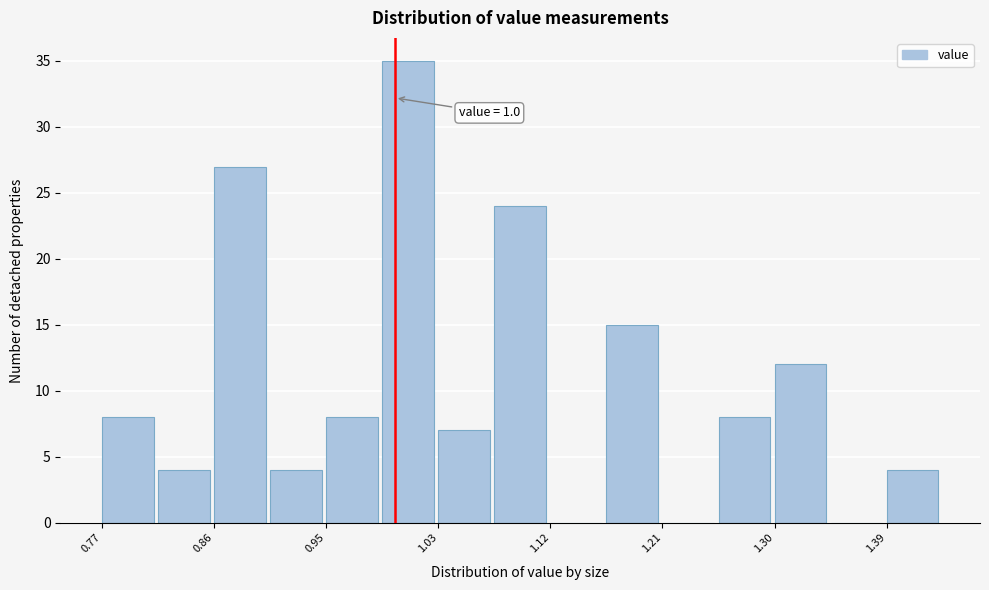

Which range on the x-axis has the tallest bar?

0.990 to 1.034